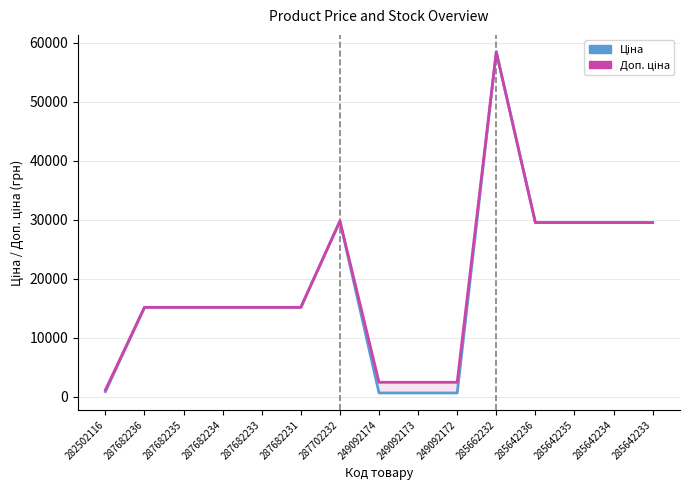

What is the sum of all Доп. ціна values?

290093.4